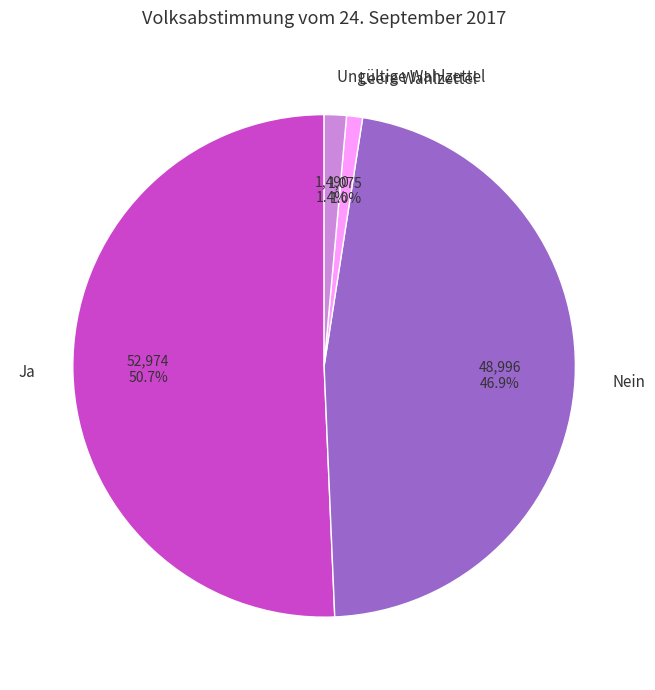

Is it true that Nein is 47% of the pie?

True